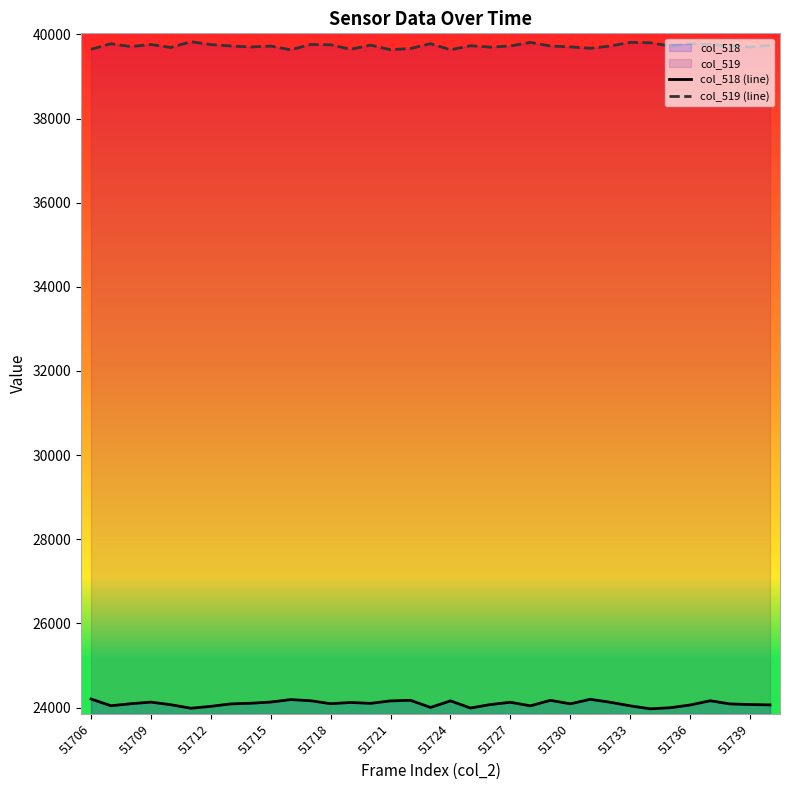

How many interior local valleys does the col_519 (line) series have?

11